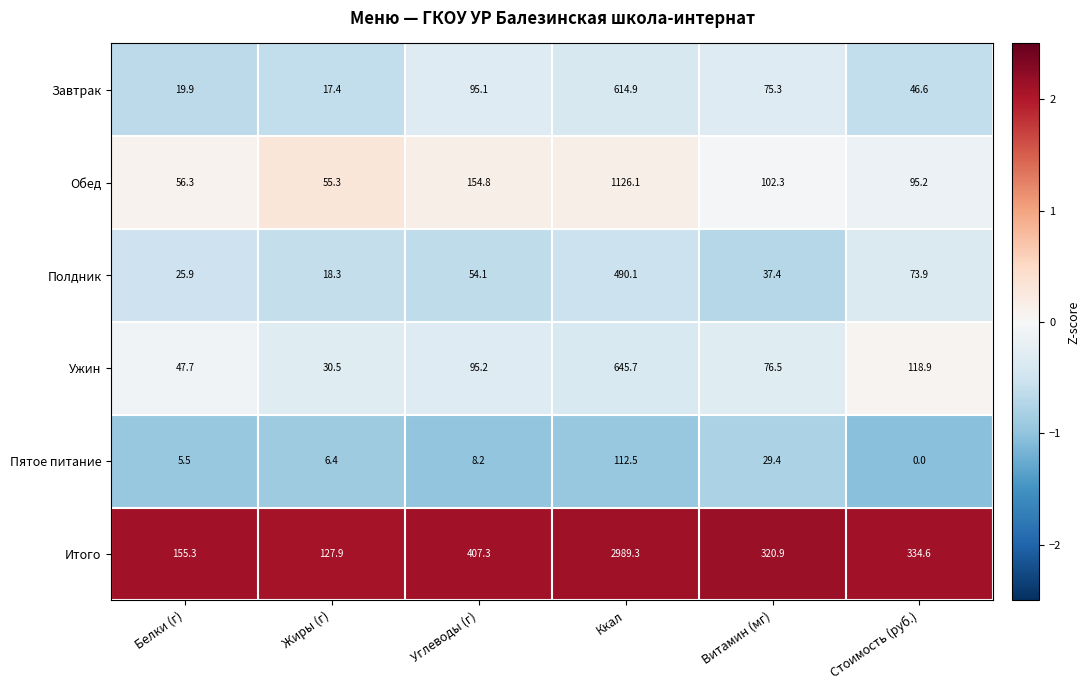

What is the difference between the second highest and minimum values in the Ужин series?

88.4